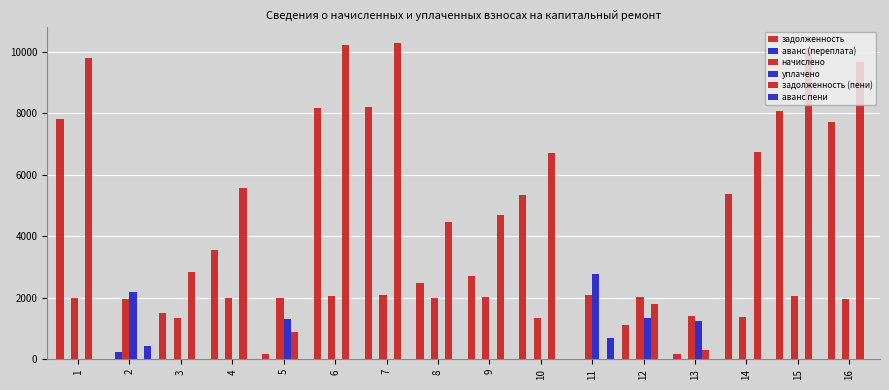

List the series in order of their peak value, lowest first.

аванс (переплата), аванс пени, начислено, уплачено, задолженность, задолженность (пени)